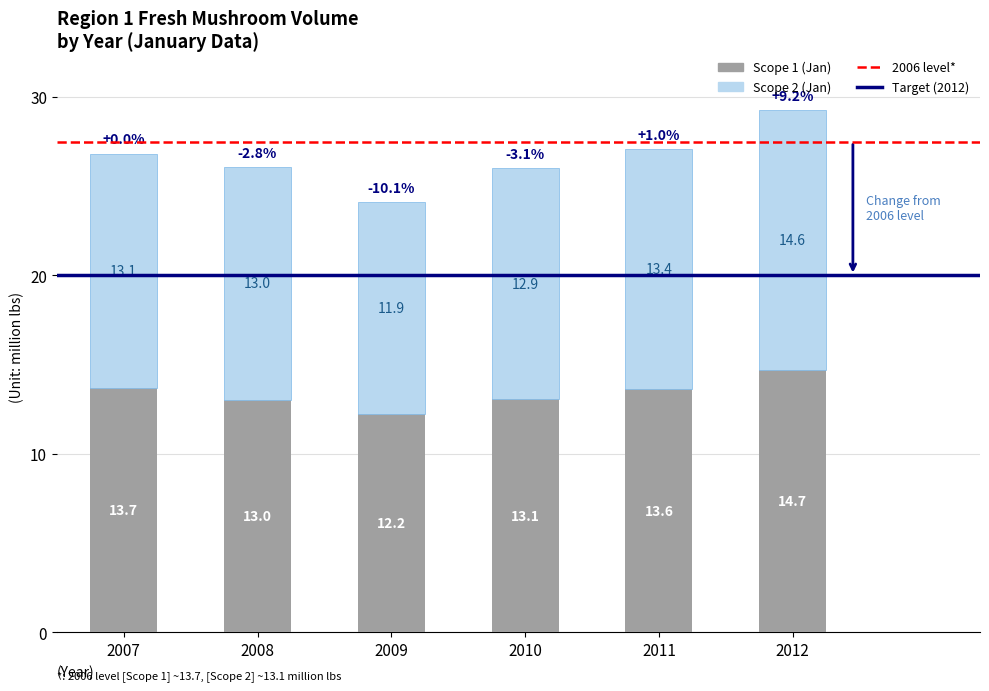

At which category is the sum across all series the highest?

2012